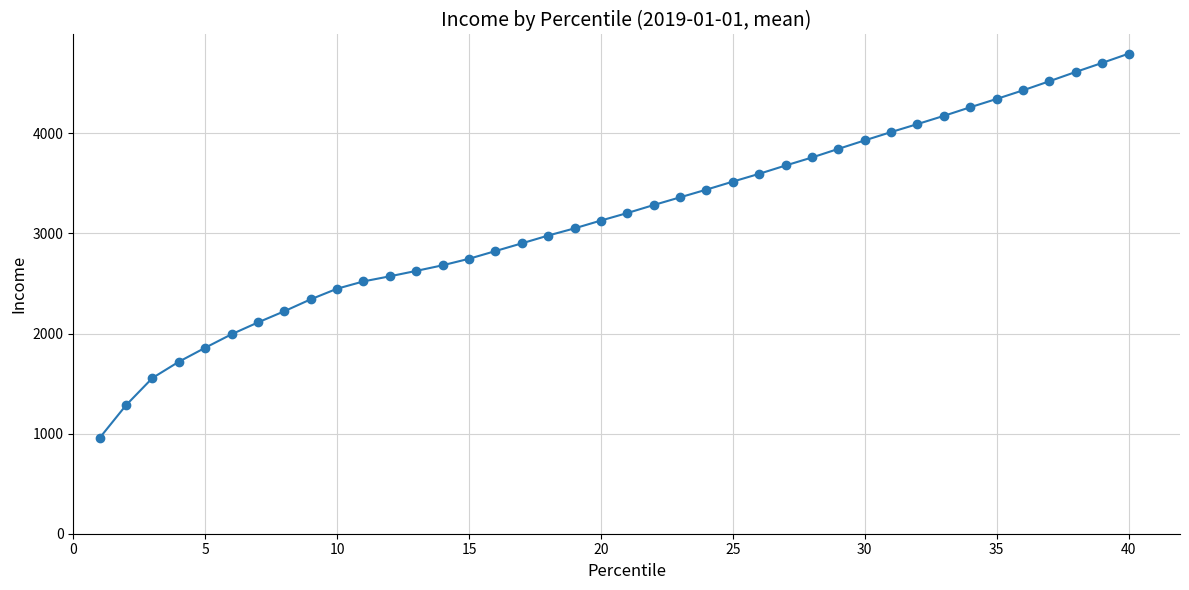

What is the value of the 7th point from the left?

2111